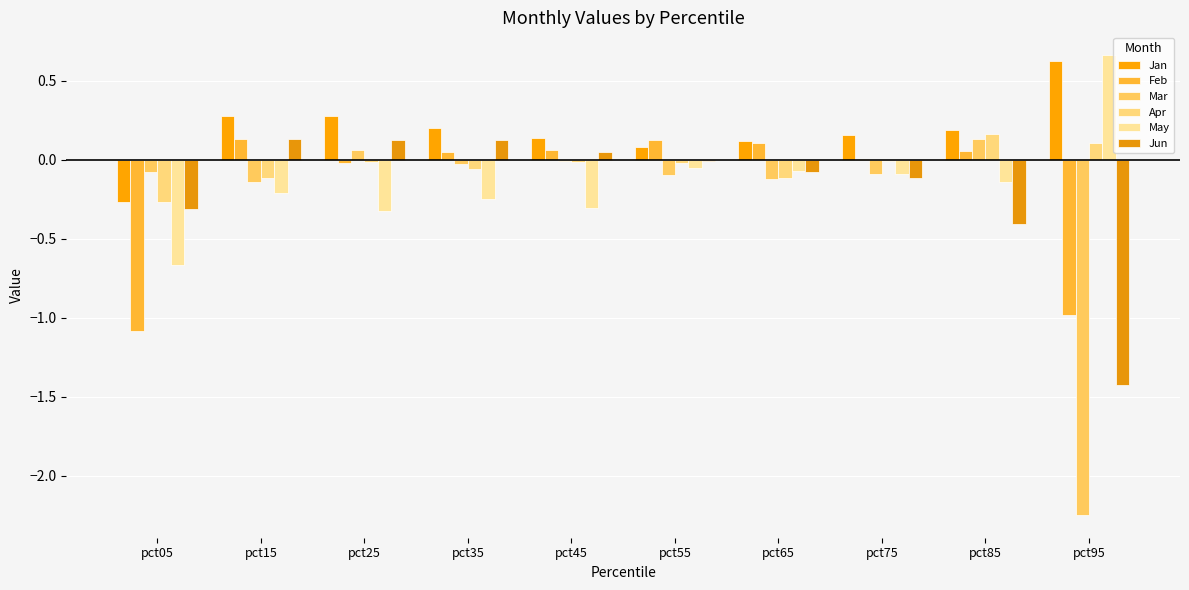

List the labels in order of Mar value, largest first.

pct85, pct25, pct45, pct35, pct05, pct75, pct55, pct65, pct15, pct95